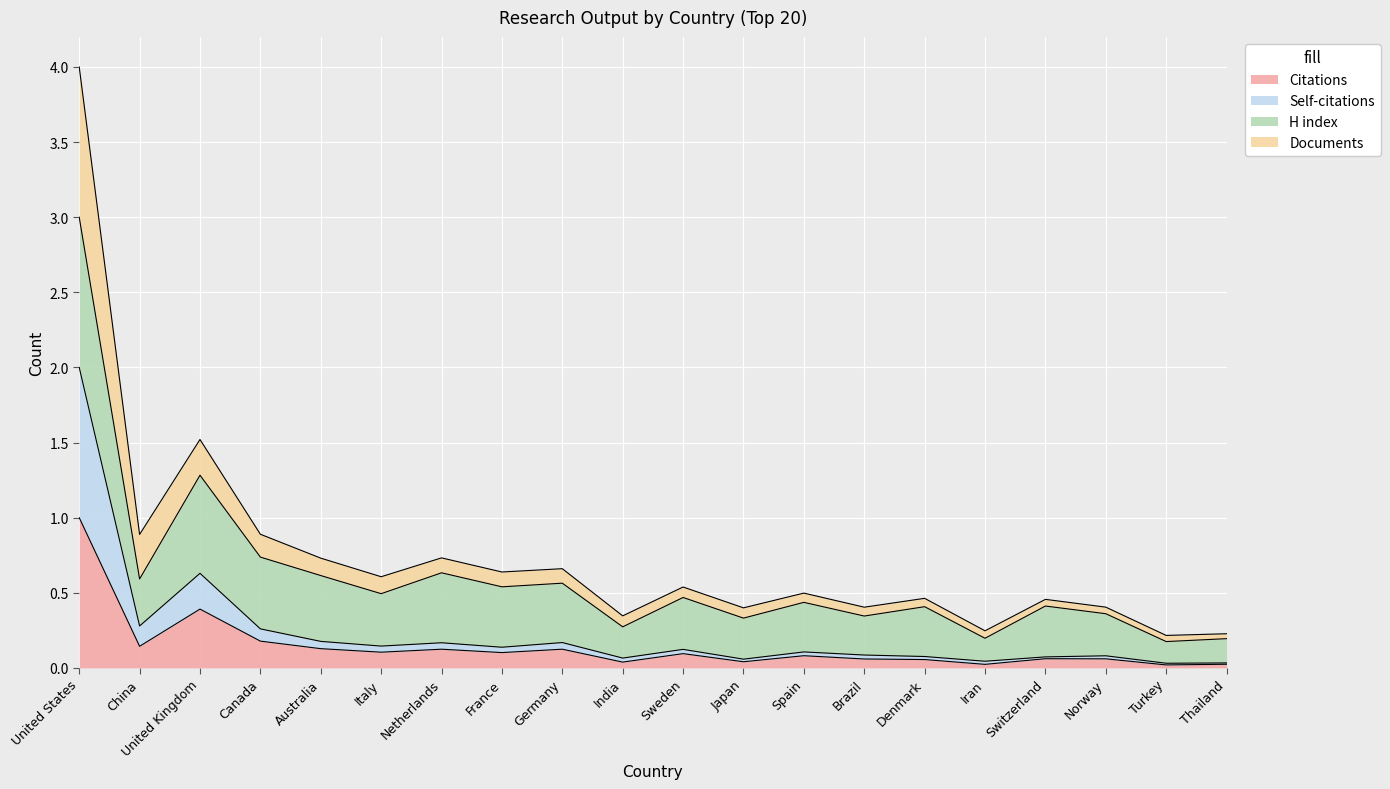

Between United States and Spain, which series saw the biggest shift?

Self-citations